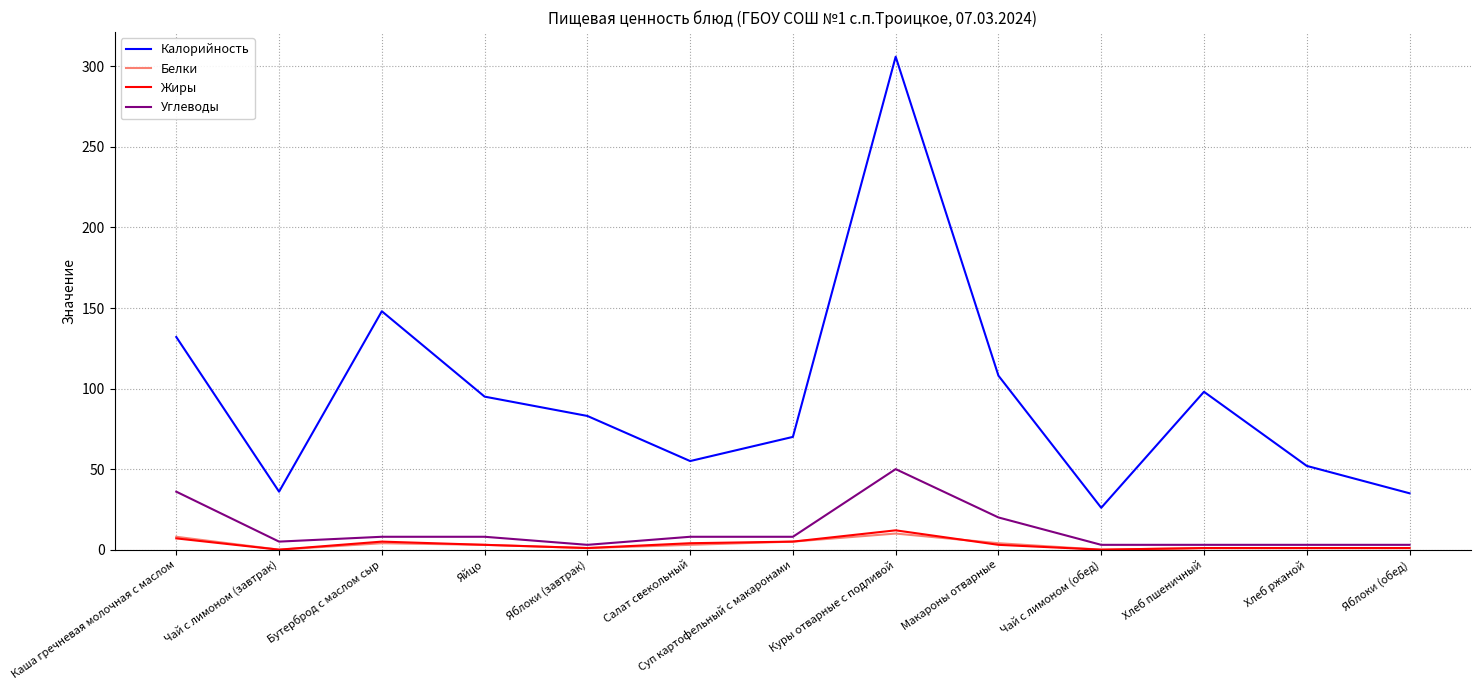

In Калорийность, how many points are higher than both neighbors (excluding endpoints)?

3